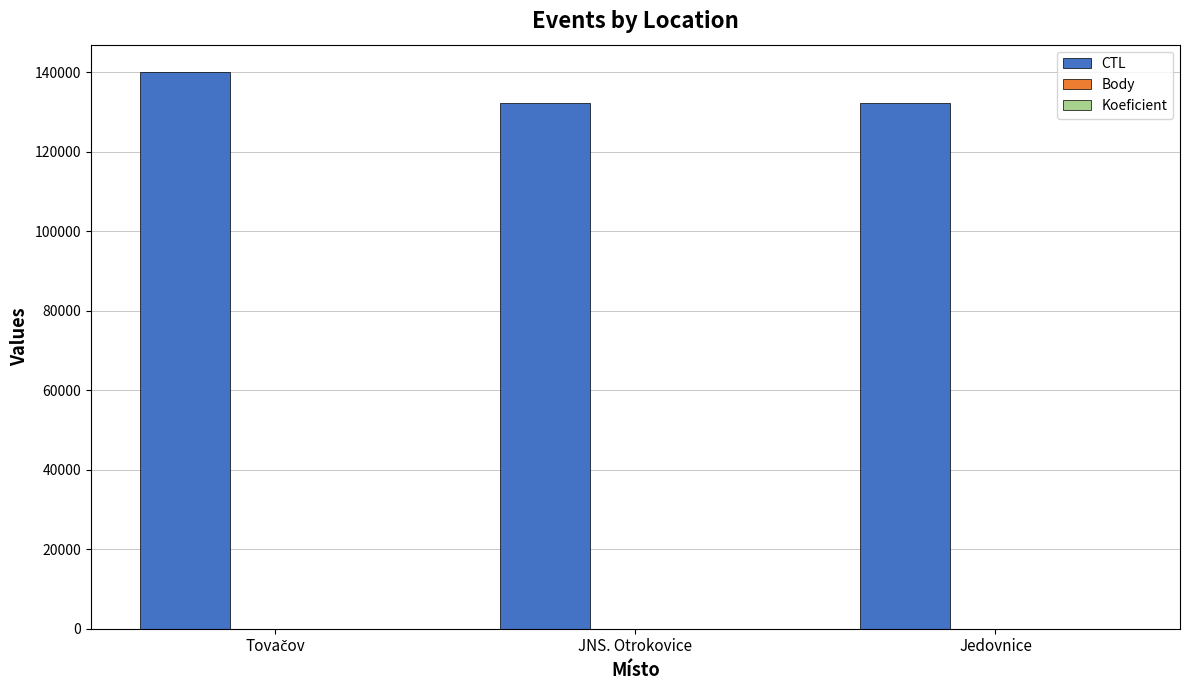

At which label is CTL closest to 136019?

JNS. Otrokovice